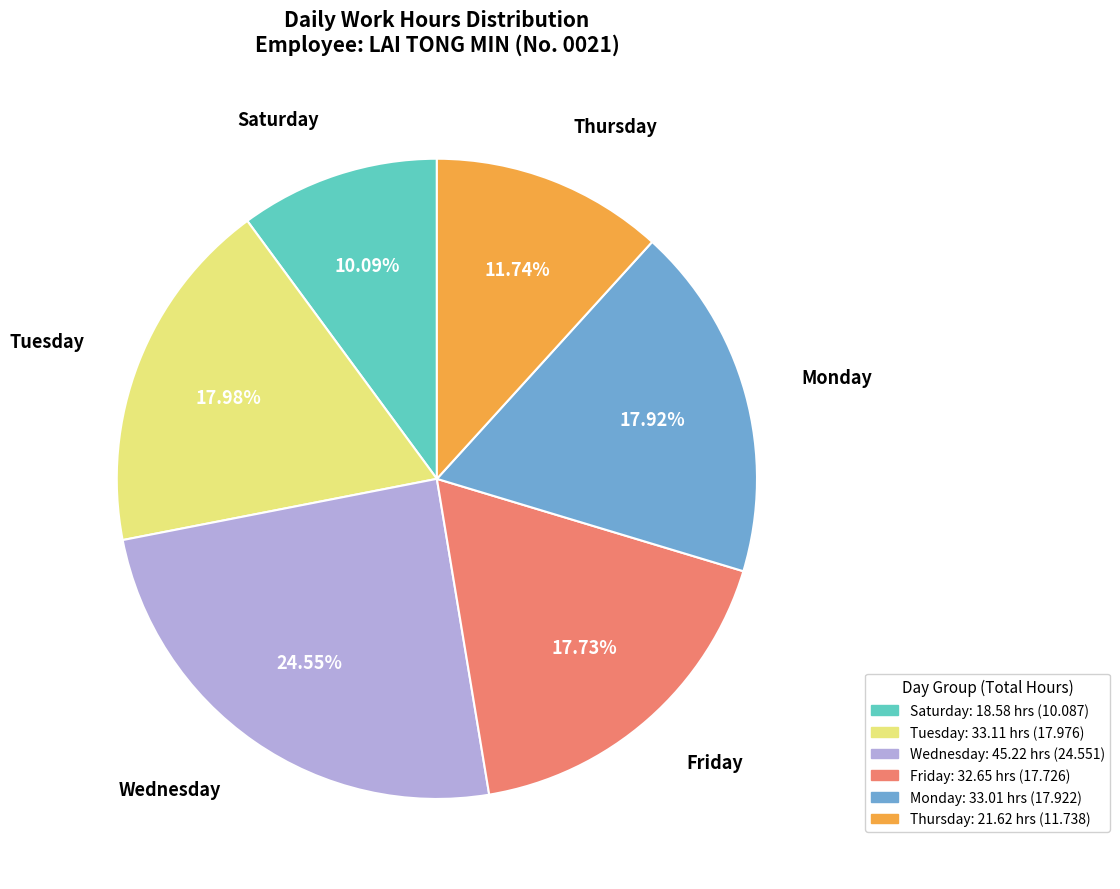

How many segments does this pie chart have?

6